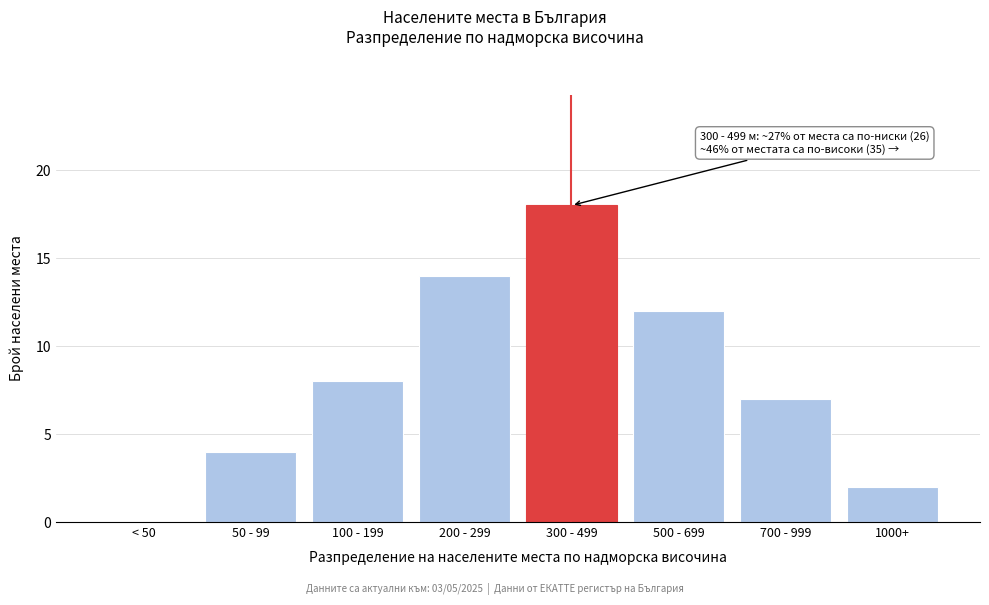

Reading left to right, transcribe all the data shown in this chart.

< 50=0	50 - 99=4	100 - 199=8	200 - 299=14	300 - 499=18	500 - 699=12	700 - 999=7	1000+=2